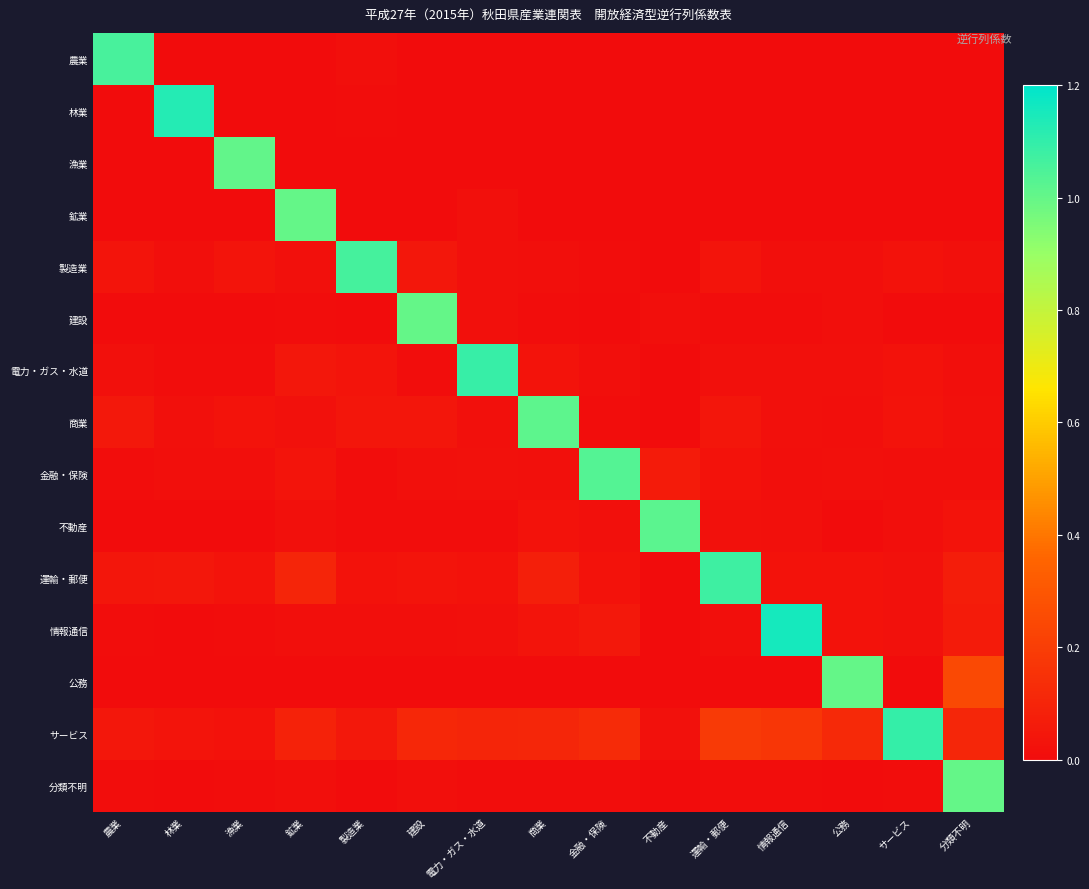

Reading right to left, extract all data points from this chart.

農業: 分類不明=0.0	サービス=0.0	公務=0.0	情報通信=0.0	運輸・郵便=0.0	不動産=0.0	金融・保険=0.0	商業=0.0	電力・ガス・水道=0.0	建設=0.0	製造業=0.0	鉱業=0.0	漁業=0.0	林業=0.0	農業=1.1
林業: 分類不明=0.0	サービス=0.0	公務=0.0	情報通信=0.0	運輸・郵便=0.0	不動産=0.0	金融・保険=0.0	商業=0.0	電力・ガス・水道=0.0	建設=0.0	製造業=0.0	鉱業=0.0	漁業=0.0	林業=1.1	農業=0.0
漁業: 分類不明=0.0	サービス=0.0	公務=0.0	情報通信=0.0	運輸・郵便=0.0	不動産=0.0	金融・保険=0.0	商業=0.0	電力・ガス・水道=0.0	建設=0.0	製造業=0.0	鉱業=0.0	漁業=1.0	林業=0.0	農業=0.0
鉱業: 分類不明=0.0	サービス=0.0	公務=0.0	情報通信=0.0	運輸・郵便=0.0	不動産=0.0	金融・保険=0.0	商業=0.0	電力・ガス・水道=0.0	建設=0.0	製造業=0.0	鉱業=1.0	漁業=0.0	林業=0.0	農業=0.0
製造業: 分類不明=0.0	サービス=0.0	公務=0.0	情報通信=0.0	運輸・郵便=0.0	不動産=0.0	金融・保険=0.0	商業=0.0	電力・ガス・水道=0.0	建設=0.0	製造業=1.1	鉱業=0.0	漁業=0.0	林業=0.0	農業=0.0
建設: 分類不明=0.0	サービス=0.0	公務=0.0	情報通信=0.0	運輸・郵便=0.0	不動産=0.0	金融・保険=0.0	商業=0.0	電力・ガス・水道=0.0	建設=1.0	製造業=0.0	鉱業=0.0	漁業=0.0	林業=0.0	農業=0.0
電力・ガス・水道: 分類不明=0.0	サービス=0.0	公務=0.0	情報通信=0.0	運輸・郵便=0.0	不動産=0.0	金融・保険=0.0	商業=0.0	電力・ガス・水道=1.1	建設=0.0	製造業=0.0	鉱業=0.0	漁業=0.0	林業=0.0	農業=0.0
商業: 分類不明=0.0	サービス=0.0	公務=0.0	情報通信=0.0	運輸・郵便=0.0	不動産=0.0	金融・保険=0.0	商業=1.0	電力・ガス・水道=0.0	建設=0.0	製造業=0.0	鉱業=0.0	漁業=0.0	林業=0.0	農業=0.1
金融・保険: 分類不明=0.0	サービス=0.0	公務=0.0	情報通信=0.0	運輸・郵便=0.0	不動産=0.1	金融・保険=1.0	商業=0.0	電力・ガス・水道=0.0	建設=0.0	製造業=0.0	鉱業=0.0	漁業=0.0	林業=0.0	農業=0.0
不動産: 分類不明=0.0	サービス=0.0	公務=0.0	情報通信=0.0	運輸・郵便=0.0	不動産=1.0	金融・保険=0.0	商業=0.0	電力・ガス・水道=0.0	建設=0.0	製造業=0.0	鉱業=0.0	漁業=0.0	林業=0.0	農業=0.0
運輸・郵便: 分類不明=0.1	サービス=0.0	公務=0.0	情報通信=0.0	運輸・郵便=1.1	不動産=0.0	金融・保険=0.0	商業=0.1	電力・ガス・水道=0.0	建設=0.0	製造業=0.0	鉱業=0.1	漁業=0.0	林業=0.0	農業=0.0
情報通信: 分類不明=0.1	サービス=0.0	公務=0.0	情報通信=1.2	運輸・郵便=0.0	不動産=0.0	金融・保険=0.0	商業=0.0	電力・ガス・水道=0.0	建設=0.0	製造業=0.0	鉱業=0.0	漁業=0.0	林業=0.0	農業=0.0
公務: 分類不明=0.2	サービス=0.0	公務=1.0	情報通信=0.0	運輸・郵便=0.0	不動産=0.0	金融・保険=0.0	商業=0.0	電力・ガス・水道=0.0	建設=0.0	製造業=0.0	鉱業=0.0	漁業=0.0	林業=0.0	農業=0.0
サービス: 分類不明=0.1	サービス=1.1	公務=0.1	情報通信=0.2	運輸・郵便=0.2	不動産=0.0	金融・保険=0.1	商業=0.1	電力・ガス・水道=0.1	建設=0.1	製造業=0.0	鉱業=0.1	漁業=0.0	林業=0.0	農業=0.0
分類不明: 分類不明=1.0	サービス=0.0	公務=0.0	情報通信=0.0	運輸・郵便=0.0	不動産=0.0	金融・保険=0.0	商業=0.0	電力・ガス・水道=0.0	建設=0.0	製造業=0.0	鉱業=0.0	漁業=0.0	林業=0.0	農業=0.0